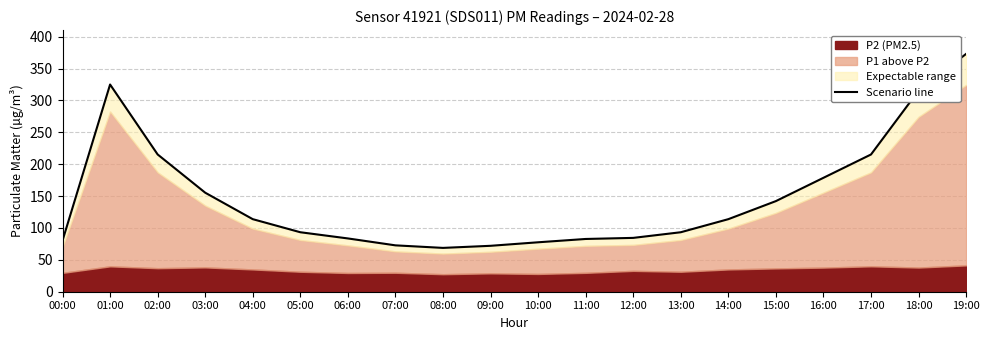

What is the label of the 7th point from the left?

06:00